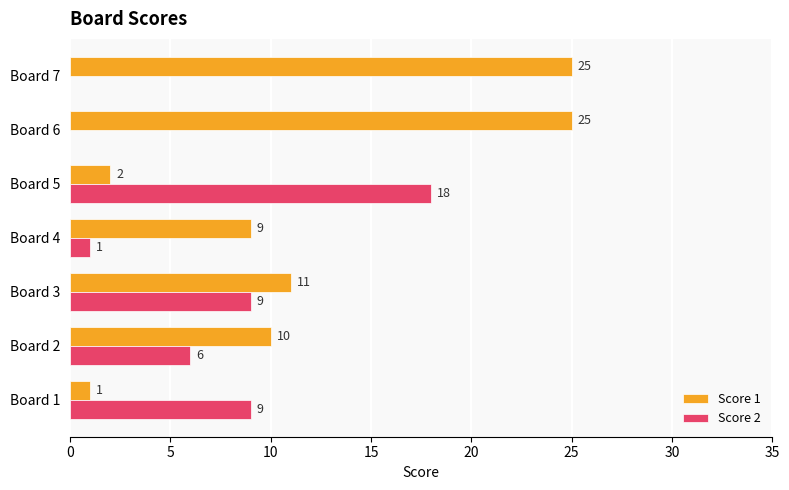

What is the sum of all Score 2 values?

43